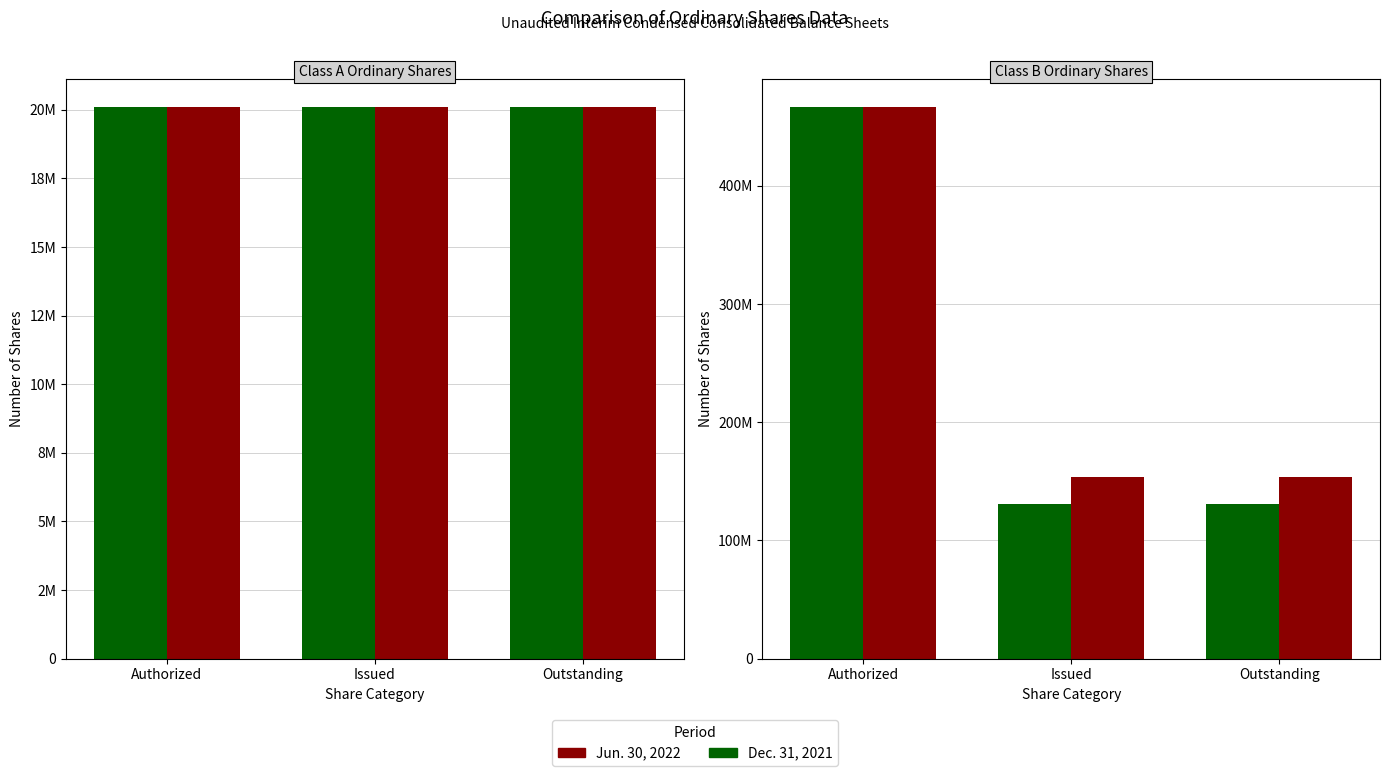

Rank the series by their average value, from lowest to highest.

Dec. 31, 2021, Jun. 30, 2022